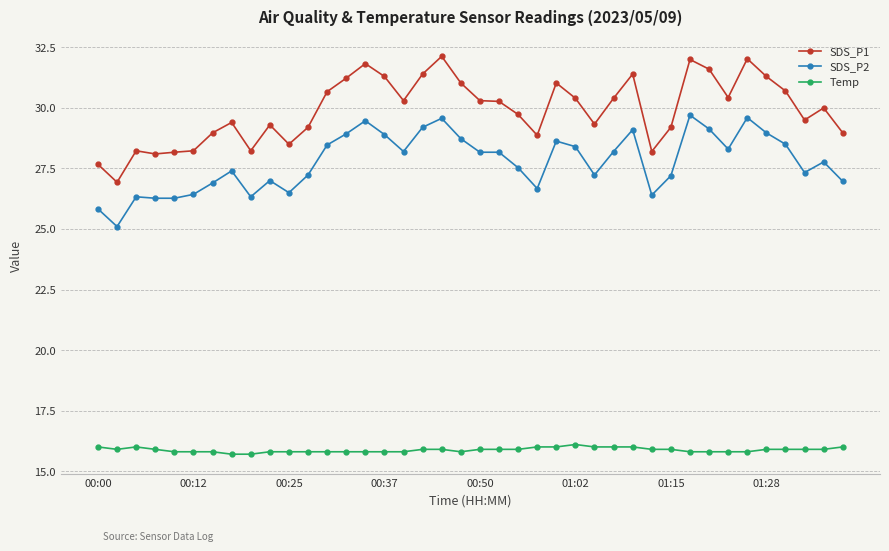

Which series has the largest total across all categories?

SDS_P1